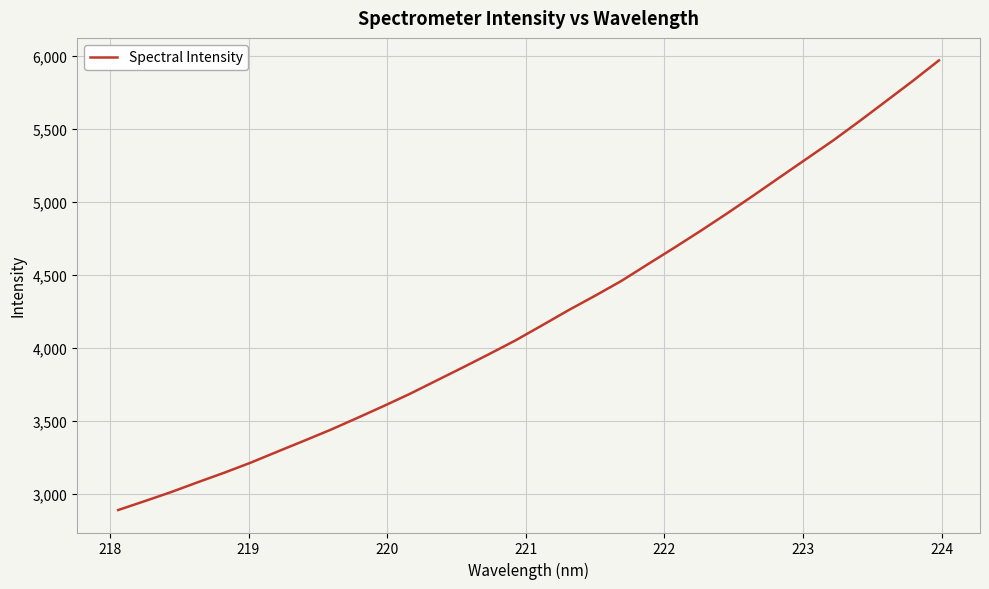

Reading right to left, transcribe all the data shown in this chart.

5967.3	5825.3	5688.6	5552.2	5419.6	5294.9	5170.1	5044.8	4921.8	4802.5	4686.5	4573.4	4459.2	4357.2	4258.8	4154.9	4052.5	3958.2	3866.3	3776.1	3685.8	3601.5	3519.7	3439.5	3364.5	3290.6	3215.8	3146.9	3081.6	3014.7	2952.6	2891.8